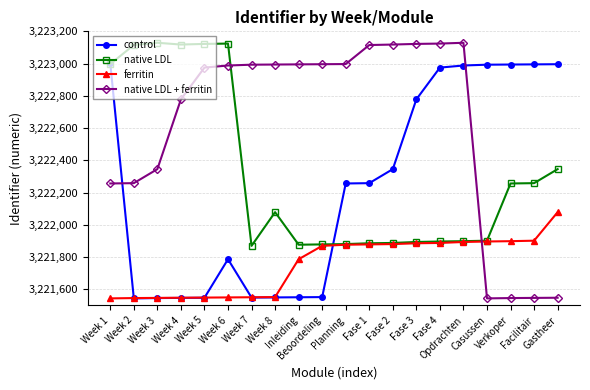

At how many categories does at least one series exceed 3221724?

20